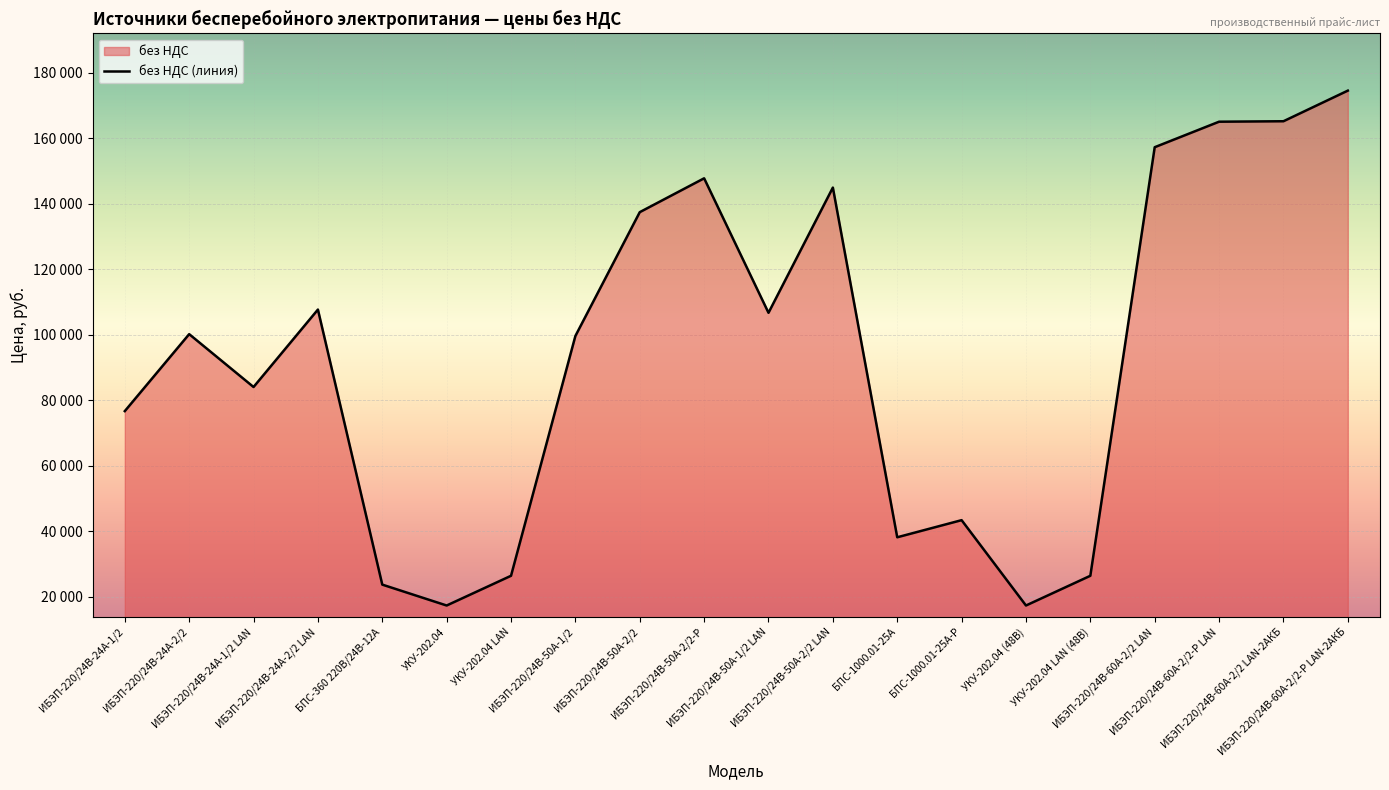

Reading right to left, extract all data points from this chart.

ИБЭП-220/24В-60А-2/2-Р LAN-2АКБ=174550	ИБЭП-220/24В-60А-2/2 LAN-2АКБ=165200	ИБЭП-220/24В-60А-2/2-Р LAN=165060	ИБЭП-220/24В-60А-2/2 LAN=157270	УКУ-202.04 LAN (48В)=26360	УКУ-202.04 (48В)=17280	БПС-1000.01-25A-Р=43350	БПС-1000.01-25A=38120	ИБЭП-220/24B-50A-2/2 LAN=144940	ИБЭП-220/24B-50A-1/2 LAN=106690	ИБЭП-220/24B-50A-2/2-Р=147770	ИБЭП-220/24B-50A-2/2=137430	ИБЭП-220/24B-50A-1/2=99610	УКУ-202.04 LAN=26360	УКУ-202.04=17280	БПС-360 220B/24B-12A=23660	ИБЭП-220/24B-24A-2/2 LAN=107680	ИБЭП-220/24B-24A-1/2 LAN=84020	ИБЭП-220/24B-24A-2/2=100170	ИБЭП-220/24B-24A-1/2=76660